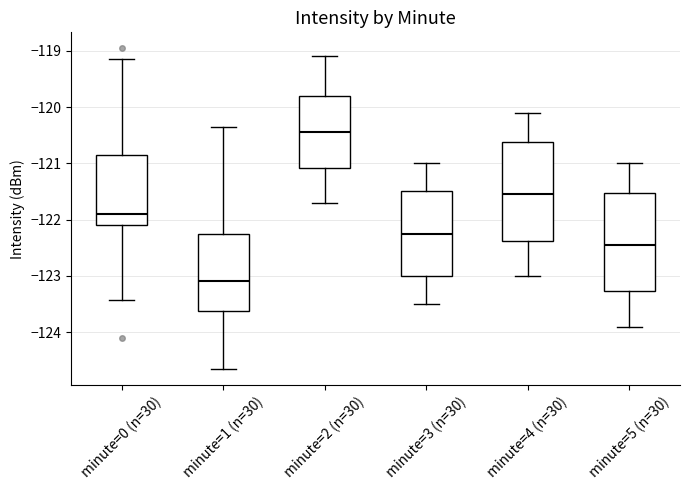

Where is the lower edge of the box for minute=3 (n=30) on the y-axis? The values are not printed on the chart, so give them approximately, as read against the axis.

-123.0